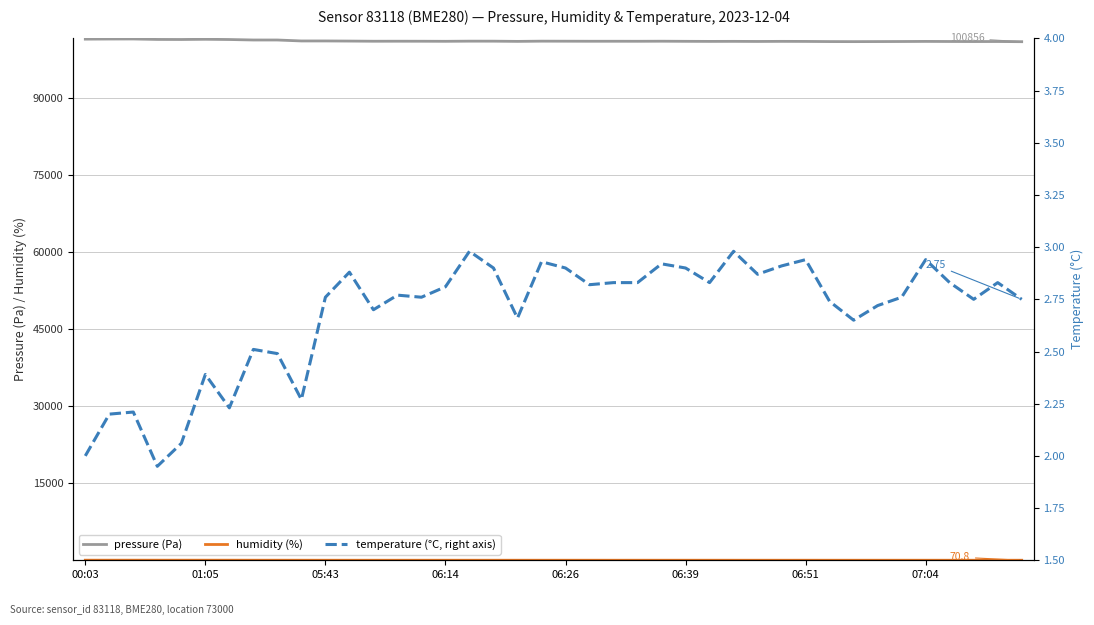

What is the total value across all series at 13?

101023.4